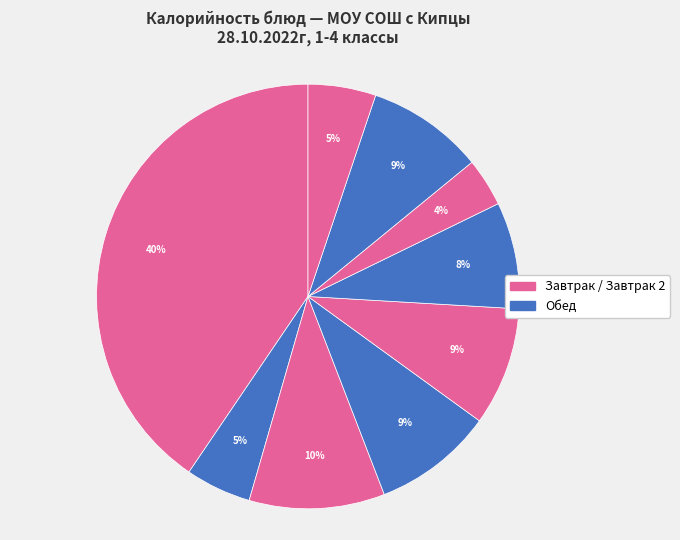

How many segments does this pie chart have?

9